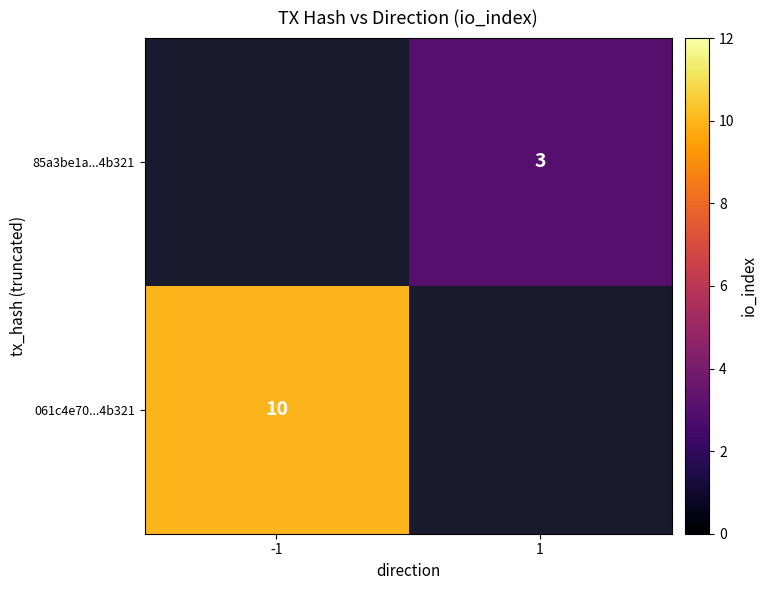

The 061c4e70...4b321 series shows 10 at -1. True or false?

True